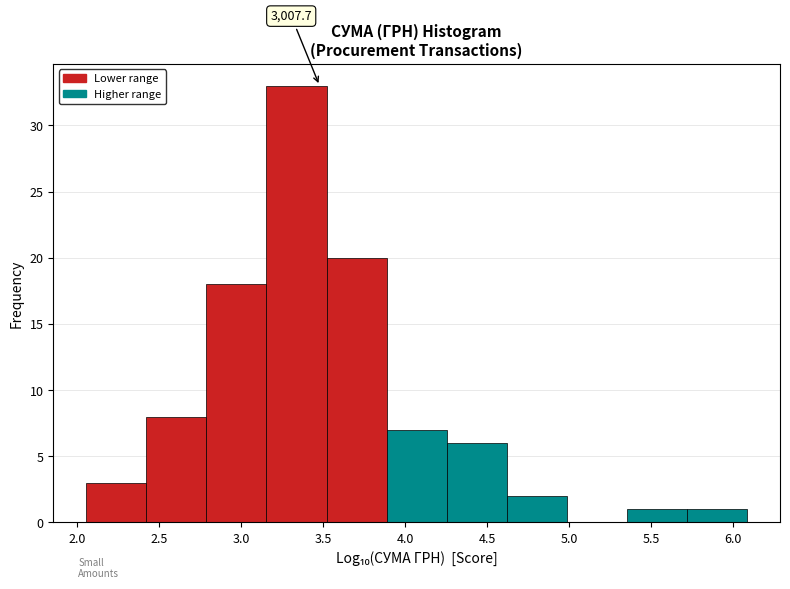

Over which range of the x-axis is the bar tallest?

3.15 to 3.50